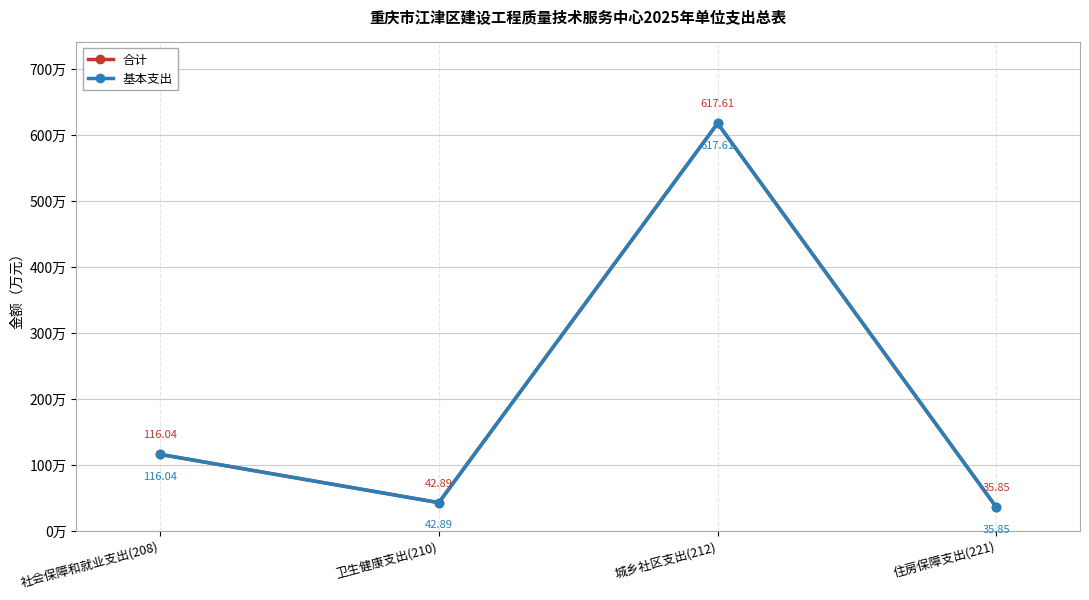

Is this an area chart (filled region under the line)?

No